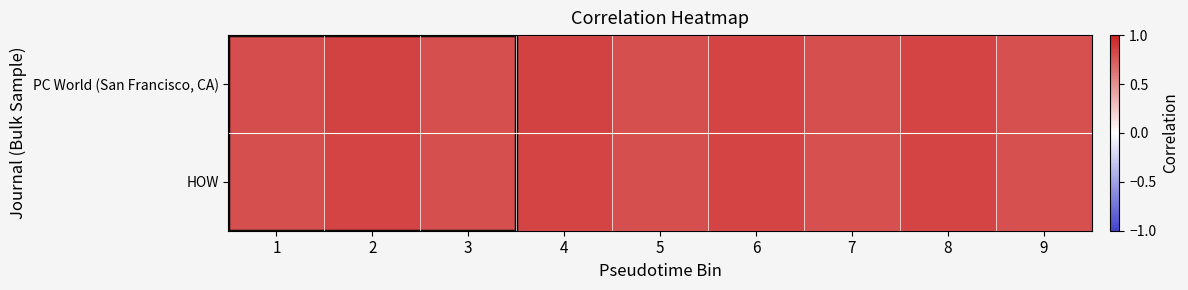

Reading left to right, extract all data points from this chart.

PC World (San Francisco, CA): 1=0.8	2=0.8	3=0.8	4=0.8	5=0.8	6=0.8	7=0.8	8=0.8	9=0.8
HOW: 1=0.8	2=0.8	3=0.8	4=0.8	5=0.8	6=0.8	7=0.8	8=0.8	9=0.8